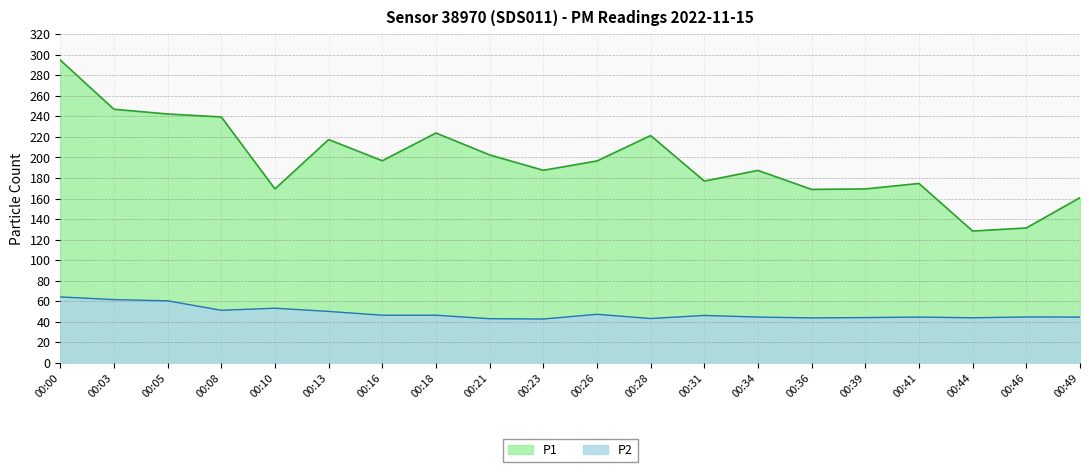

The P2 series shows 47.4 at 00:26. True or false?

True